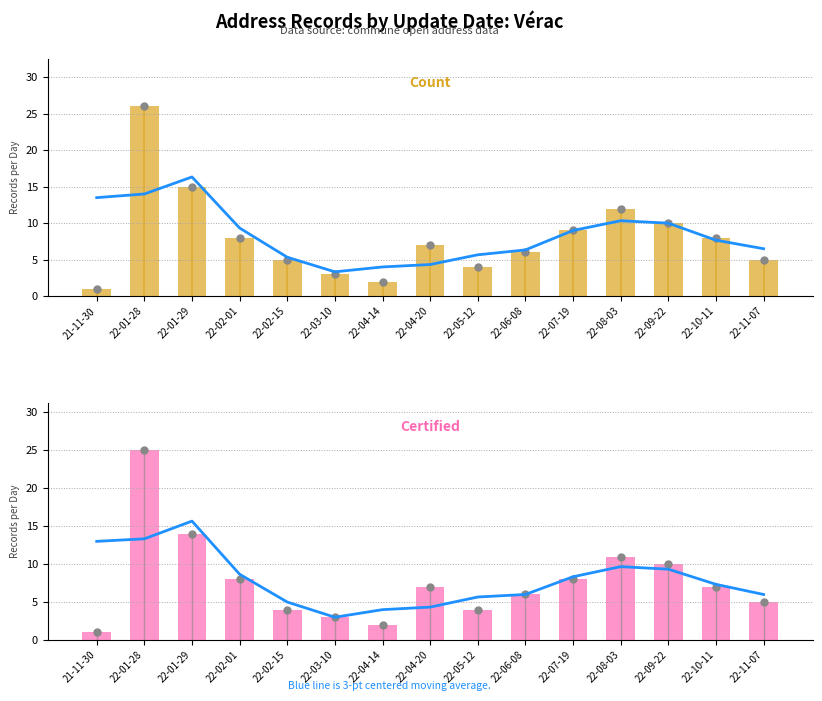

At which label does 3-pt moving avg reach its minimum?

22-03-10